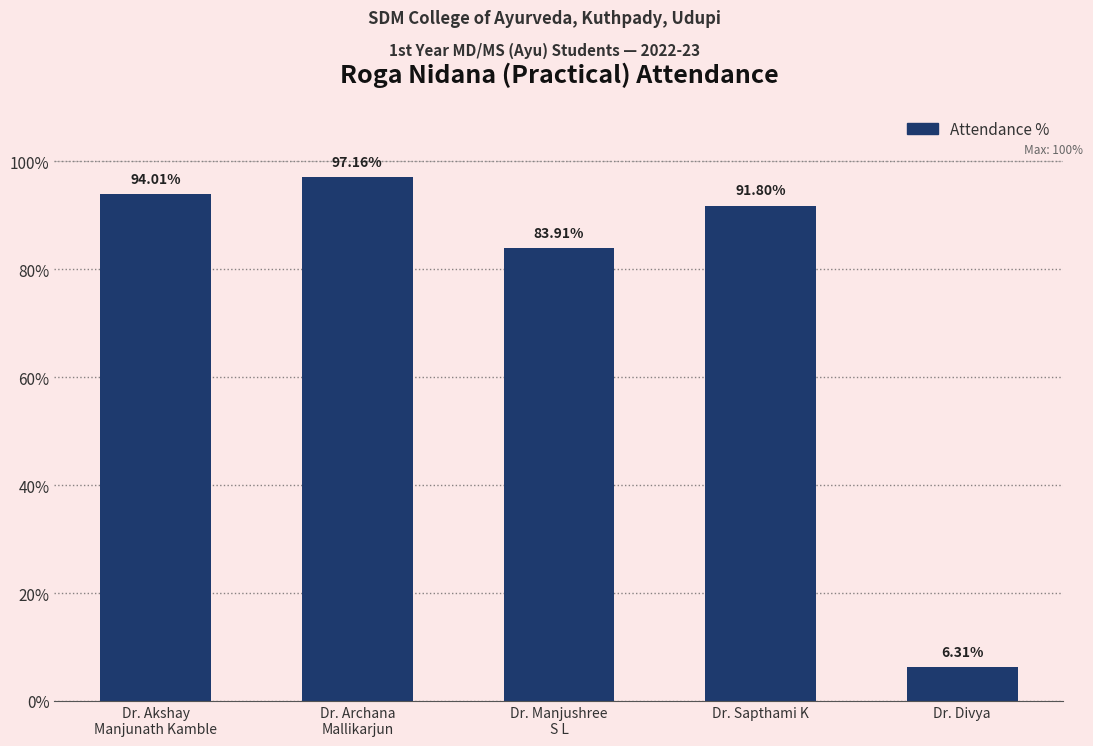

What is the sum of the values at Dr. Sapthami K and Dr. Archana
Mallikarjun?

189.0